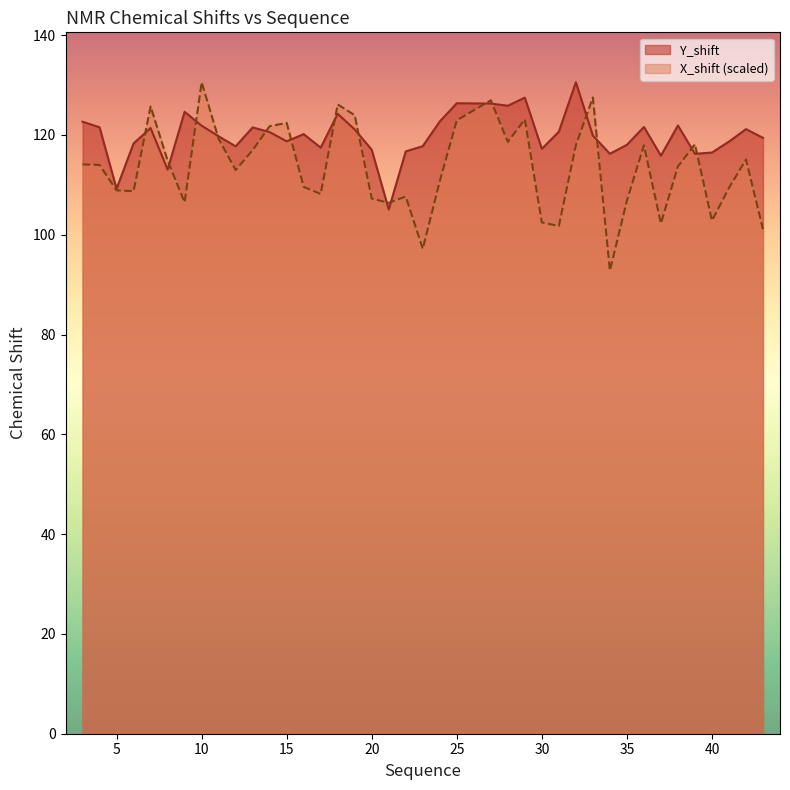

What is the difference between the maximum and minimum values in the Y_shift series?

25.5